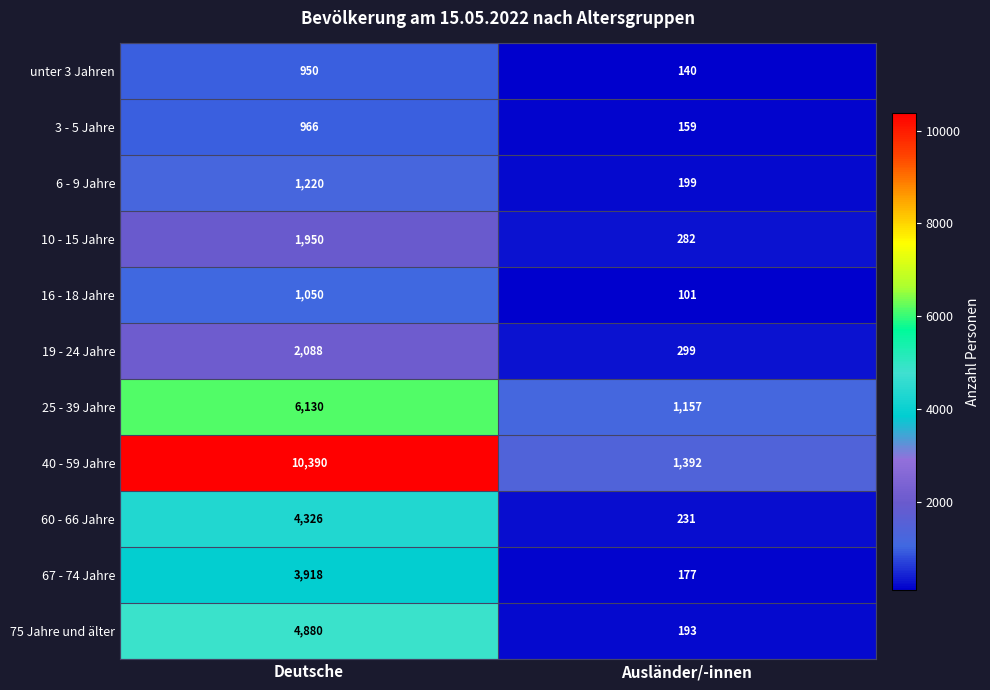

True or false: 19 - 24 Jahre has a value of 2088 at Deutsche.

True